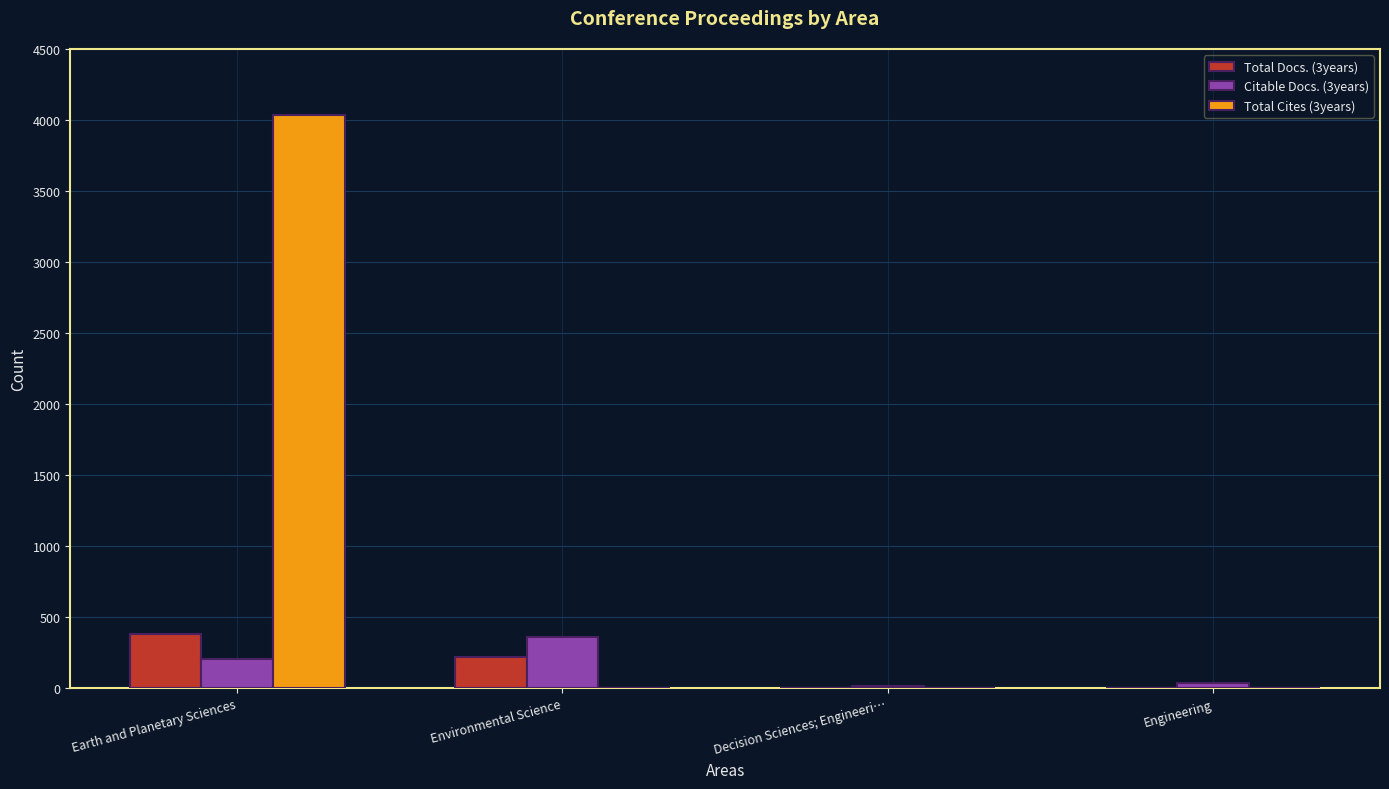

What is the difference between the Citable Docs. (3years) values at Engineering and Earth and Planetary Sciences?

166